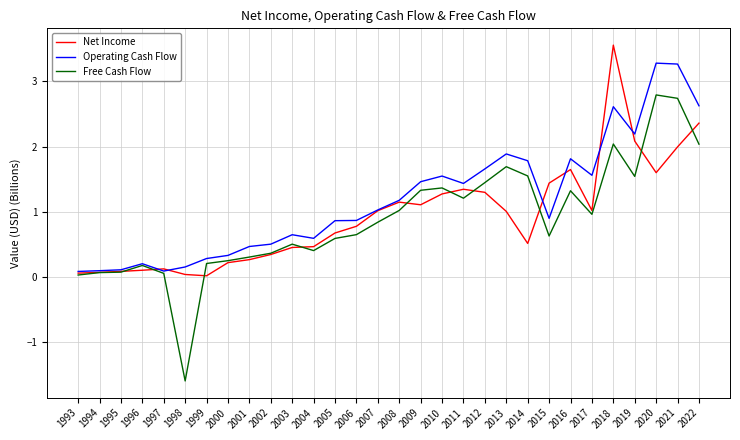

What is the approximate value of Net Income at 2020?

1.6